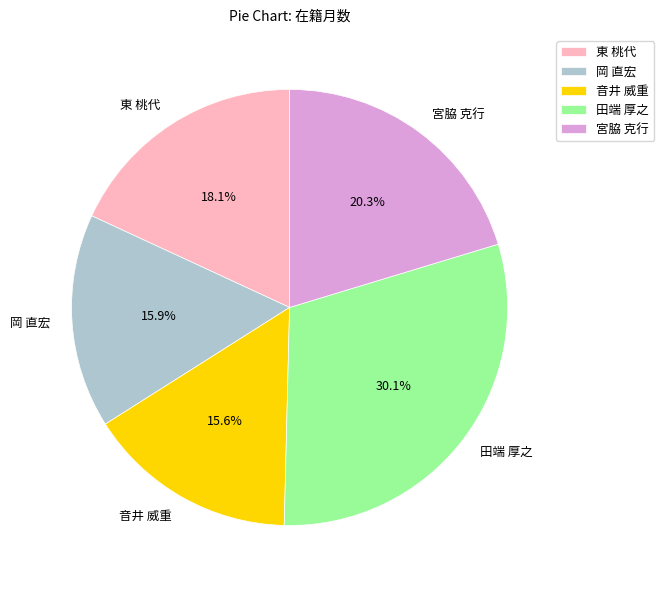

Is there any slice that represents more than half of the pie?

No